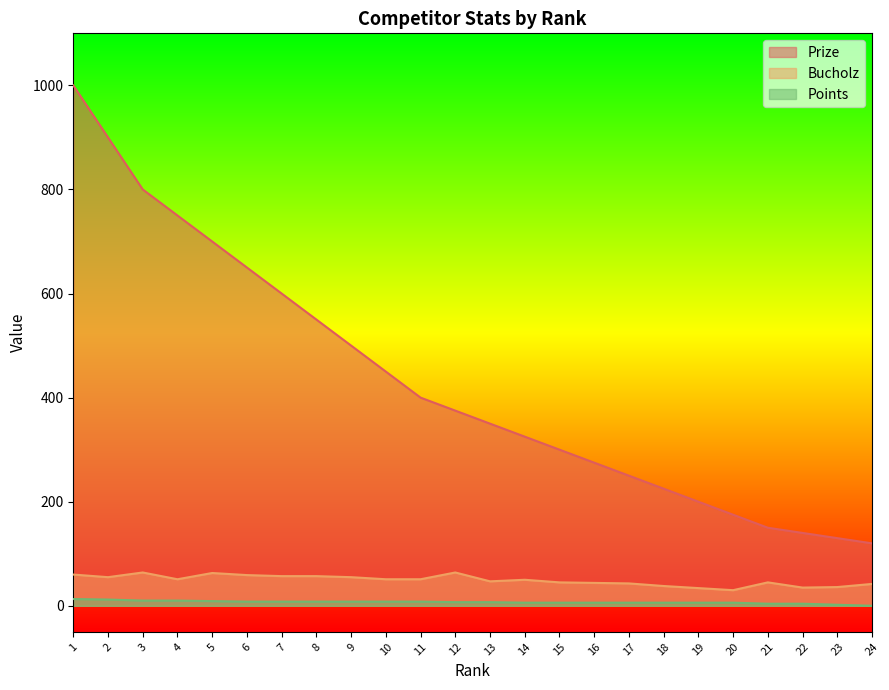

The value of Bucholz at 19 is 34. True or false?

True